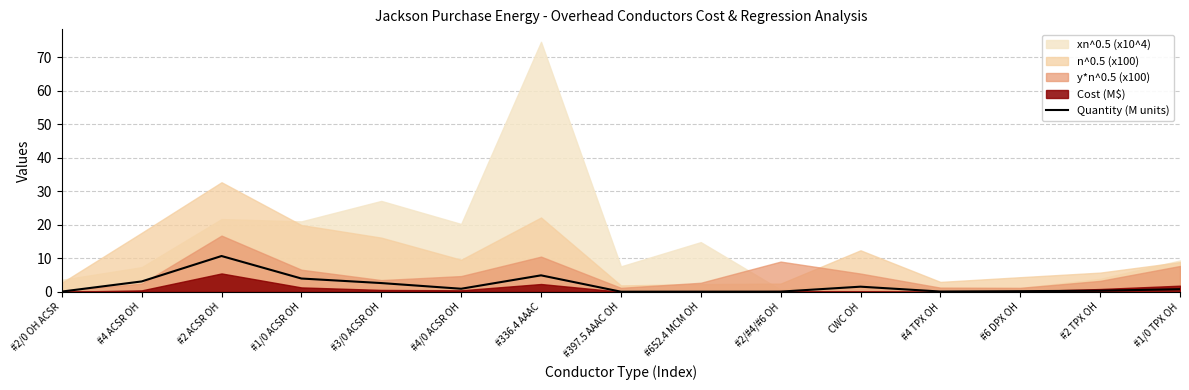

The chart shows a value of 3.3 at #336.4 AAAC. True or false?

False